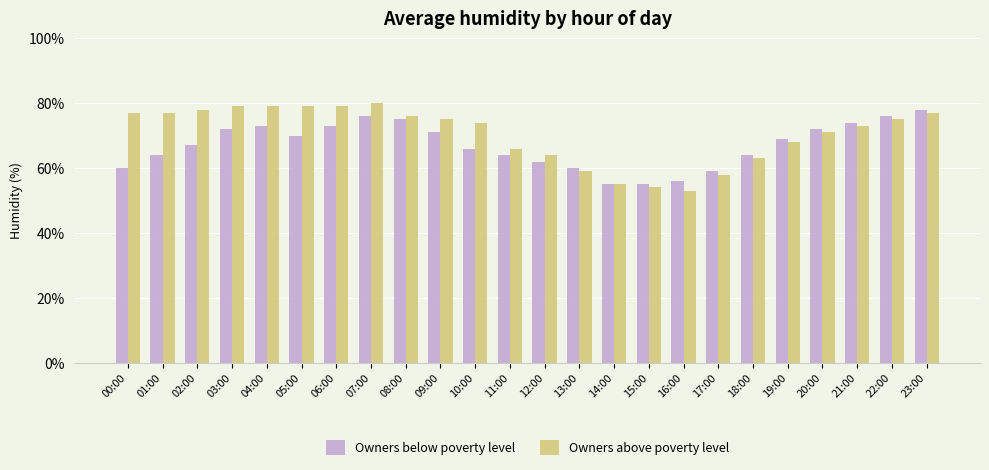

What position from the right is 12:00?

12